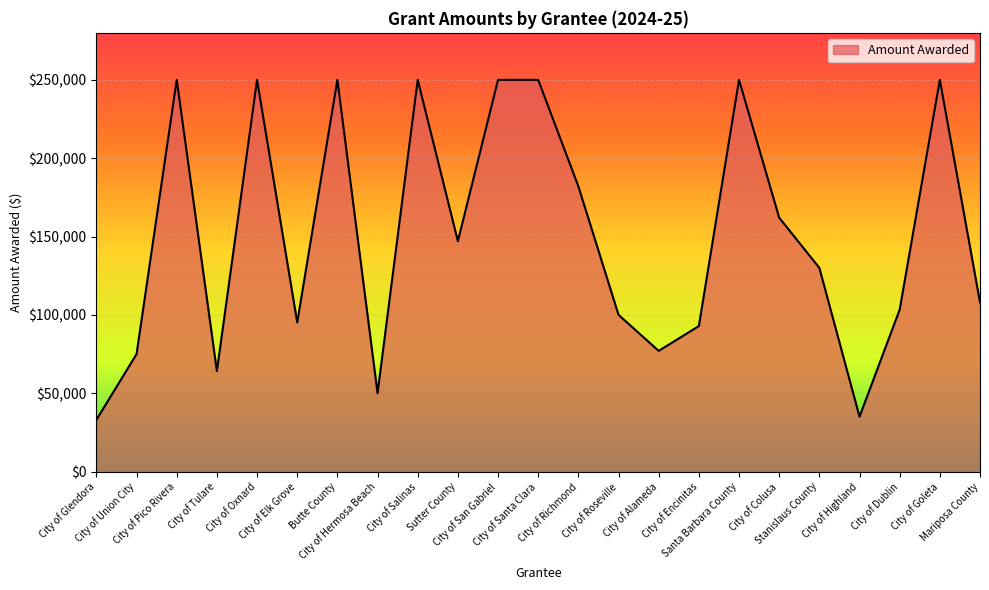

What is the maximum value shown in the chart?

250000